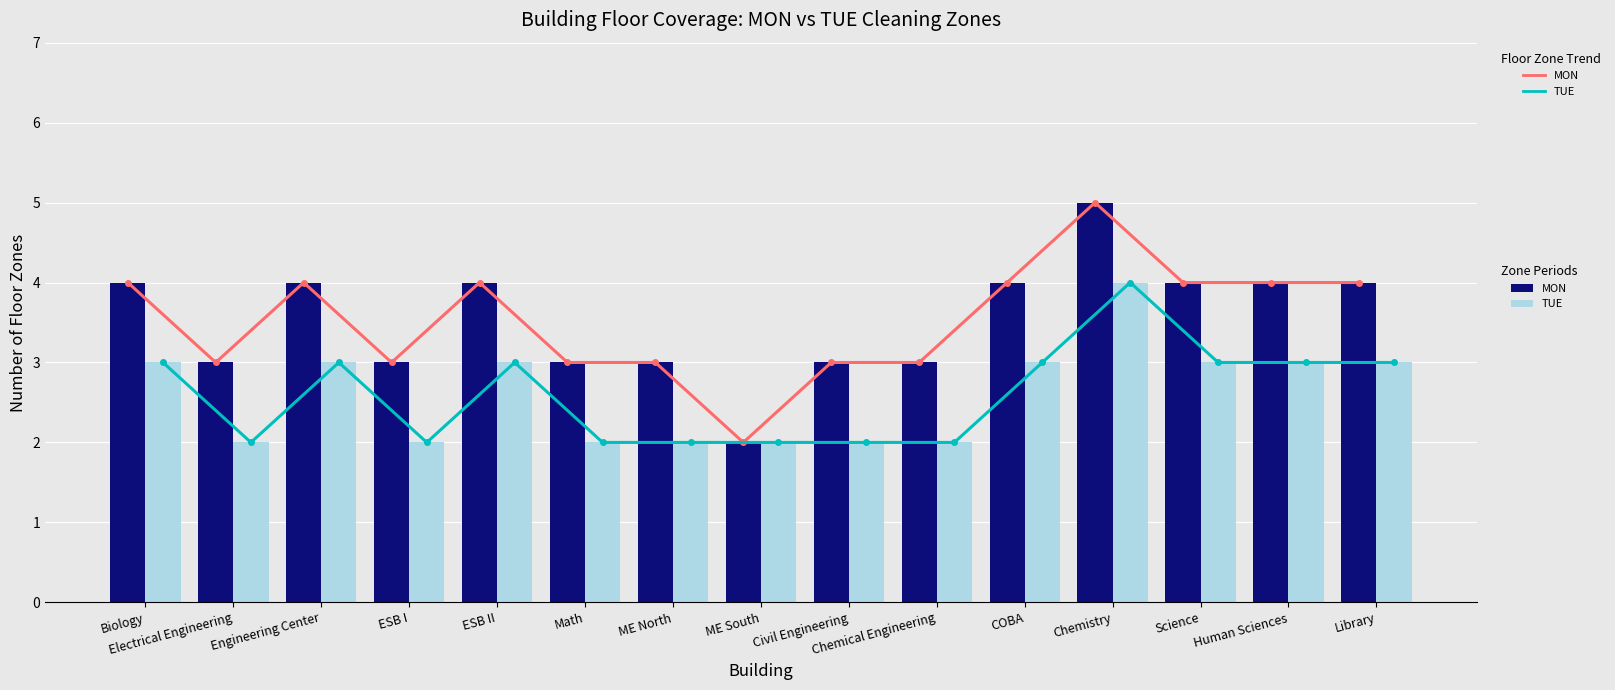

What is the label of the 1st bar from the left?

Biology